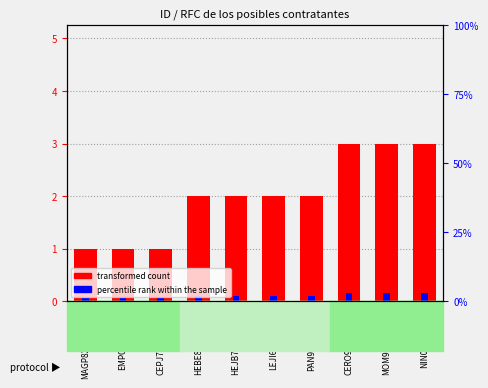

What is the sum of the percentile rank within the sample values at MOM9411042GA and HEJB741112RV2?

0.2